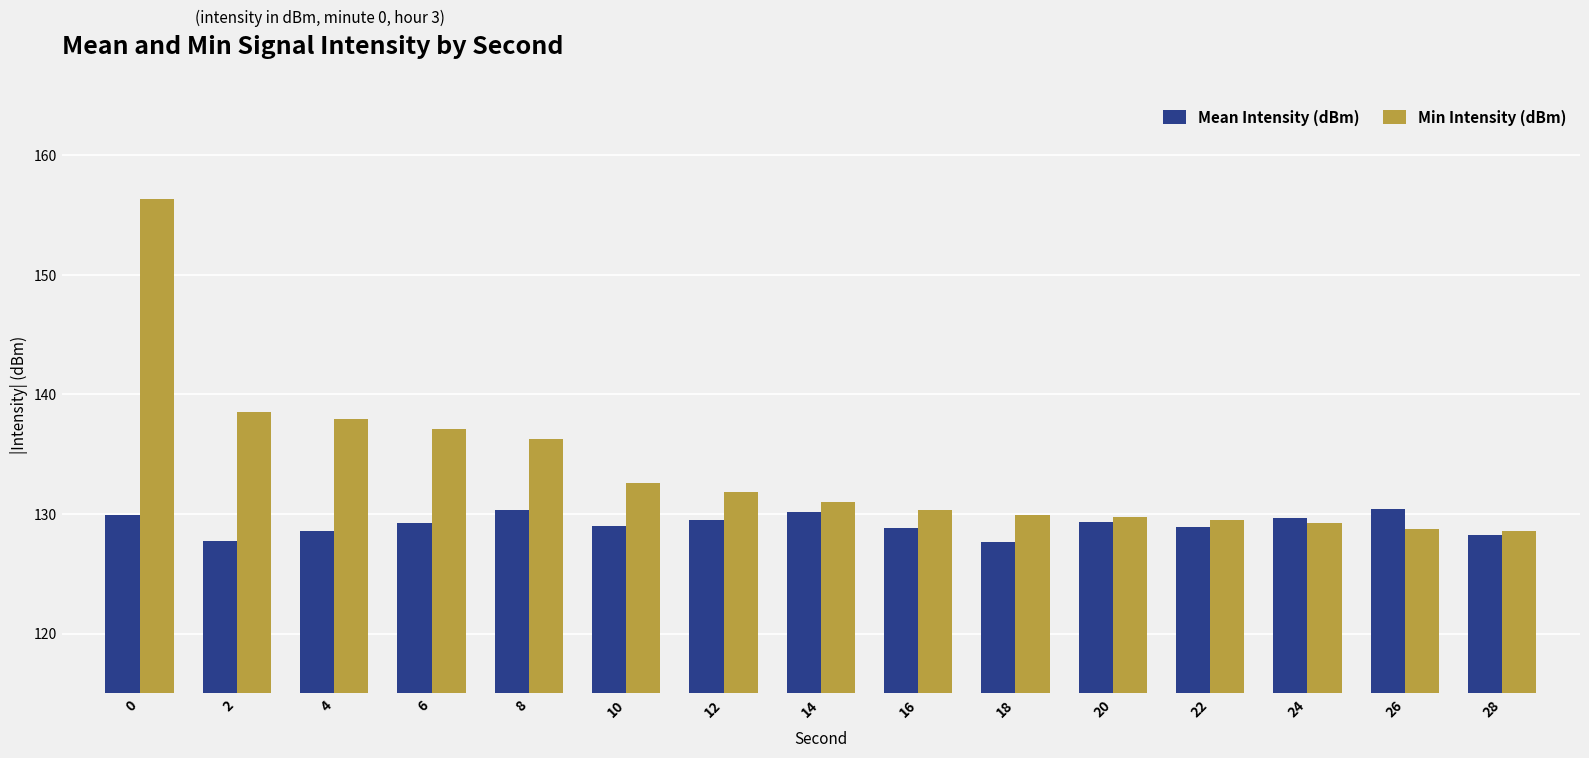

Between 0 and 26, which series saw the biggest shift?

Min Intensity (dBm)